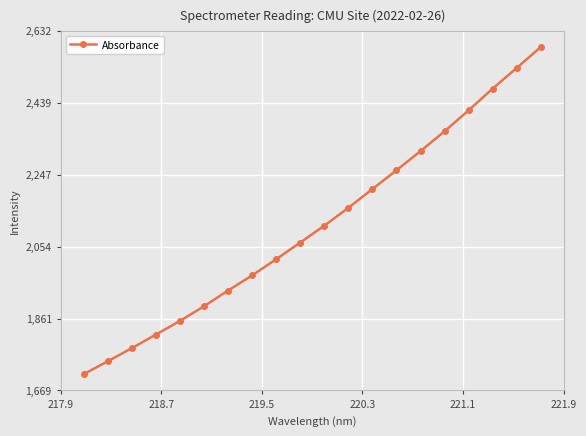

What is the value of the 19th point from the left?

2532.8